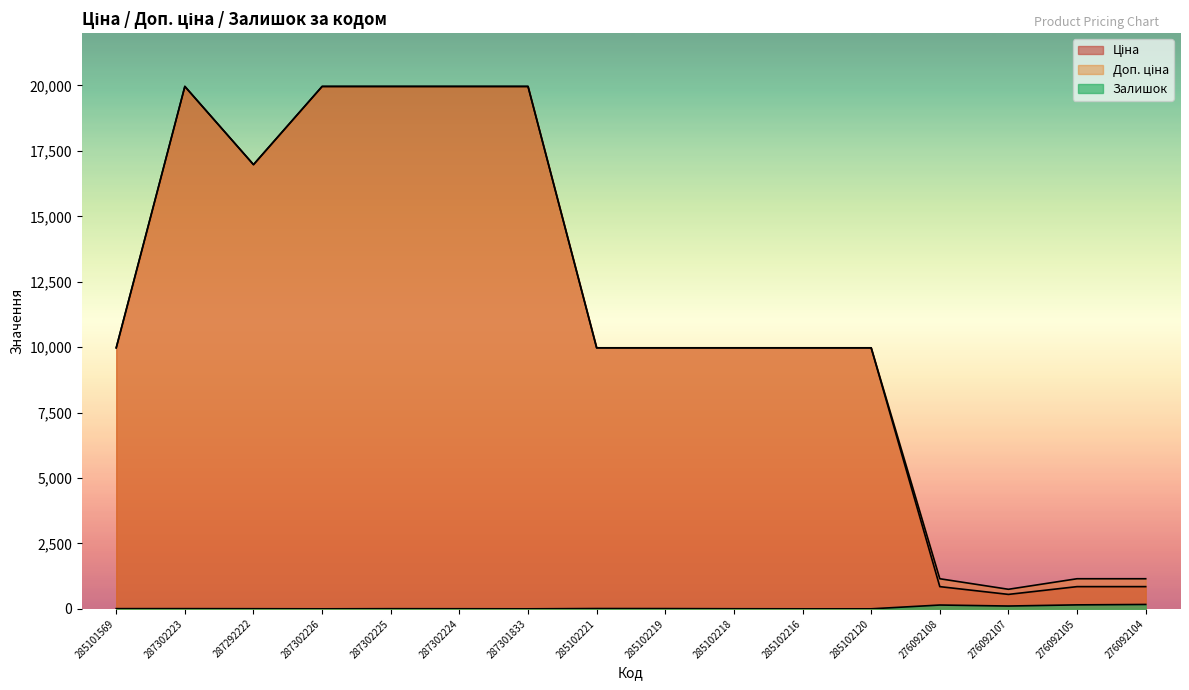

How many distinct data groups are displayed?

3